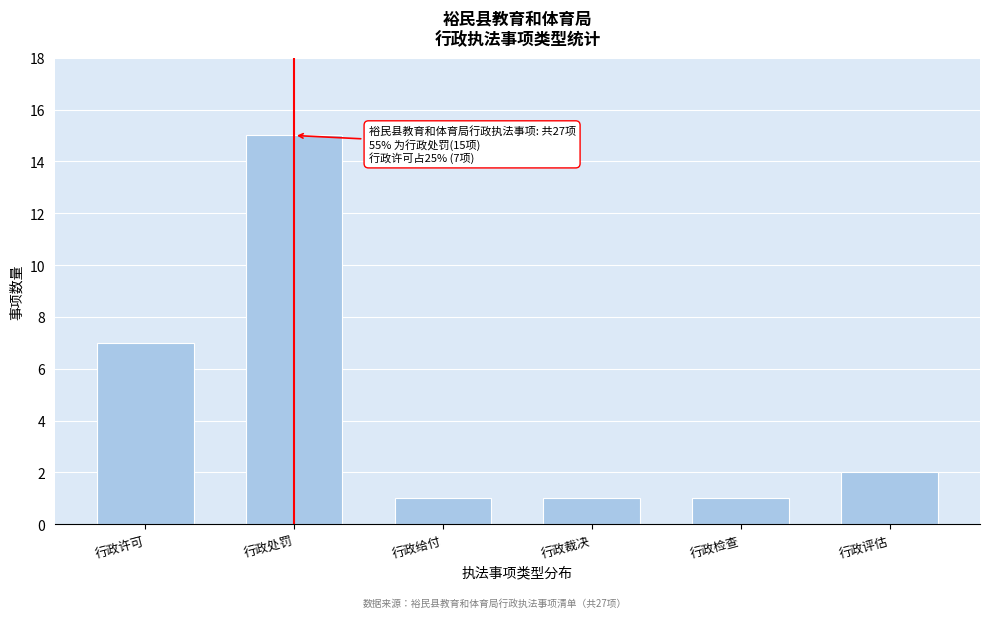

Reading left to right, transcribe all the data shown in this chart.

行政许可=7	行政处罚=15	行政给付=1	行政裁决=1	行政检查=1	行政评估=2